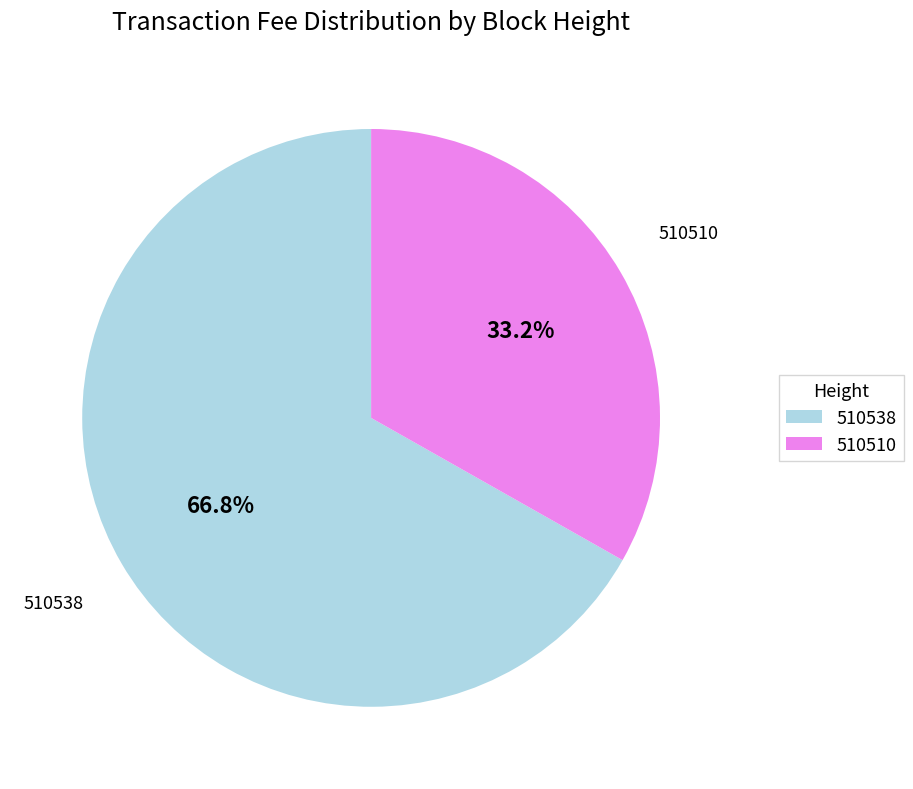

Does 510538 account for over 50% of the chart?

Yes